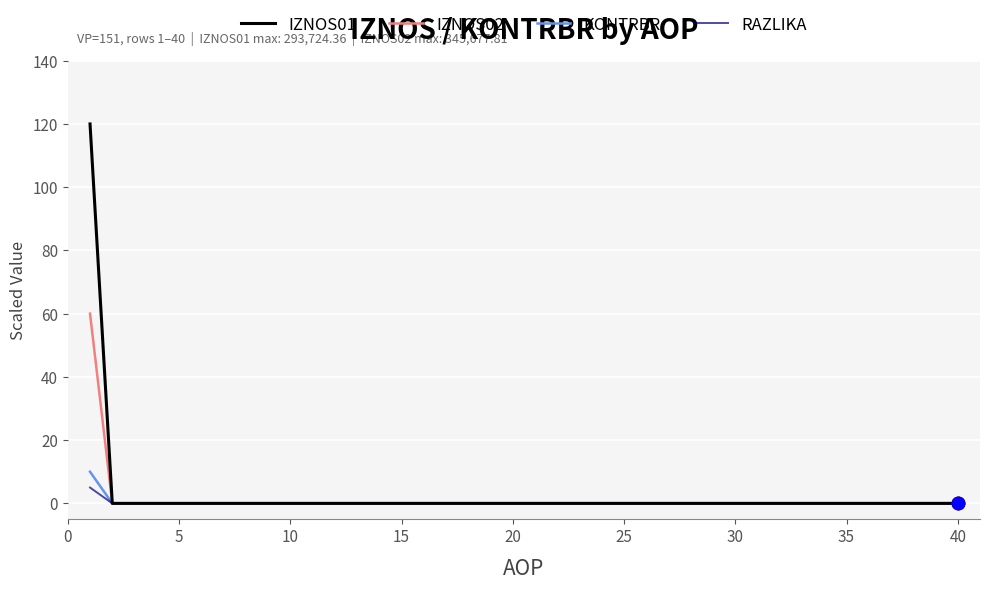

At how many categories does at least one series exceed 52?

1